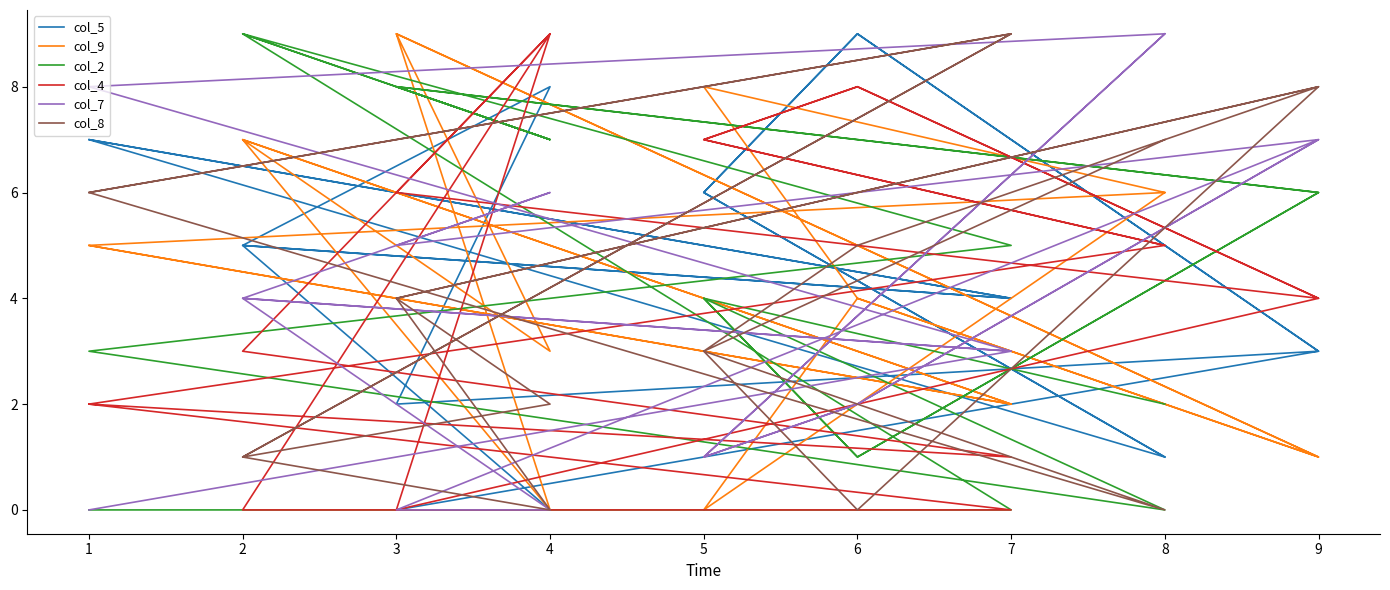

What is the difference between the maximum and minimum values in the col_5 series?

9